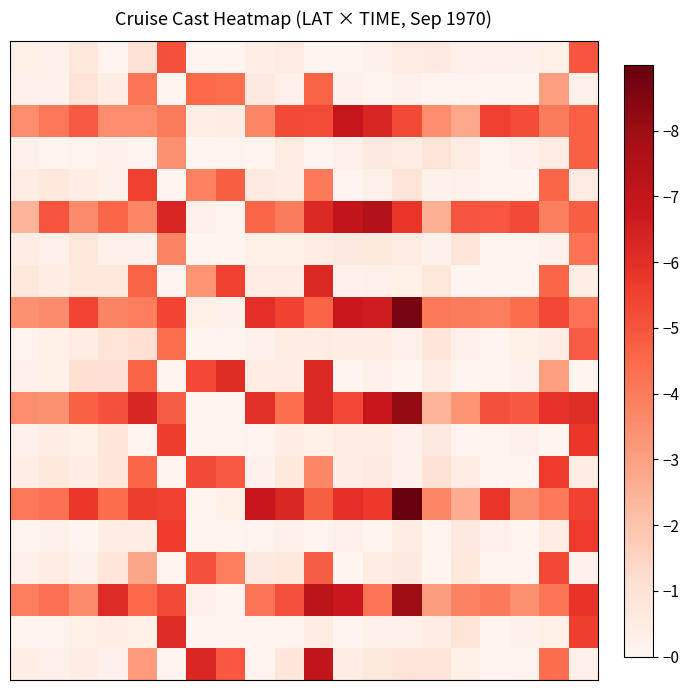

At which category does the chart reach its minimum across all series?

6